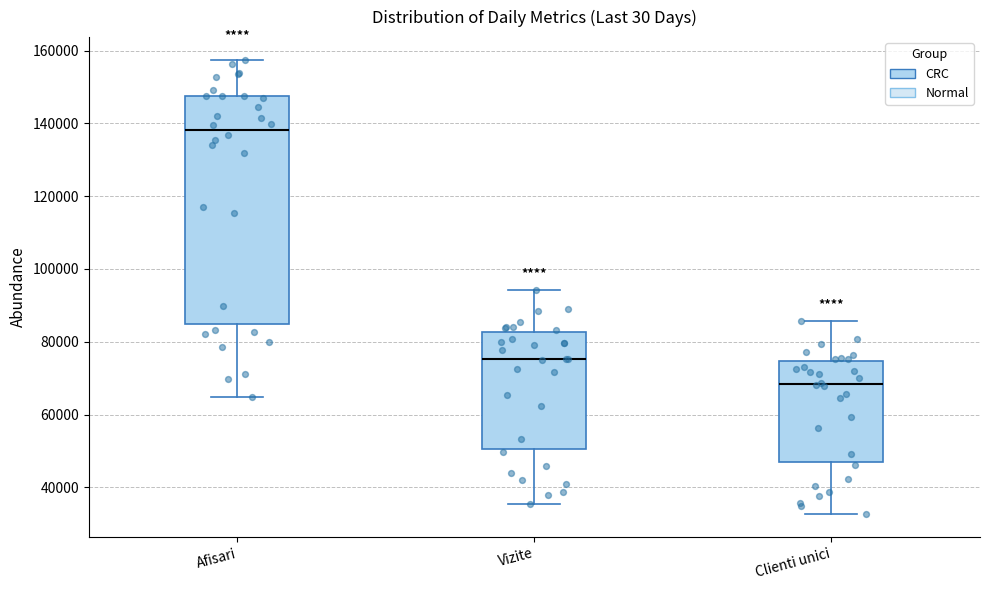

Reading left to right, transcribe this box plot: for each box, give where its median line is, the range the box spans, and where its two whiskers end, as read against the y-axis. The values are not printed on the chart, so give them approximately, as read against the axis.

Afisari: median 138000, box 84000 to 148000, whiskers 64000 to 158000
Vizite: median 76000, box 50000 to 82000, whiskers 36000 to 94000
Clienti unici: median 68000, box 46000 to 74000, whiskers 32000 to 86000